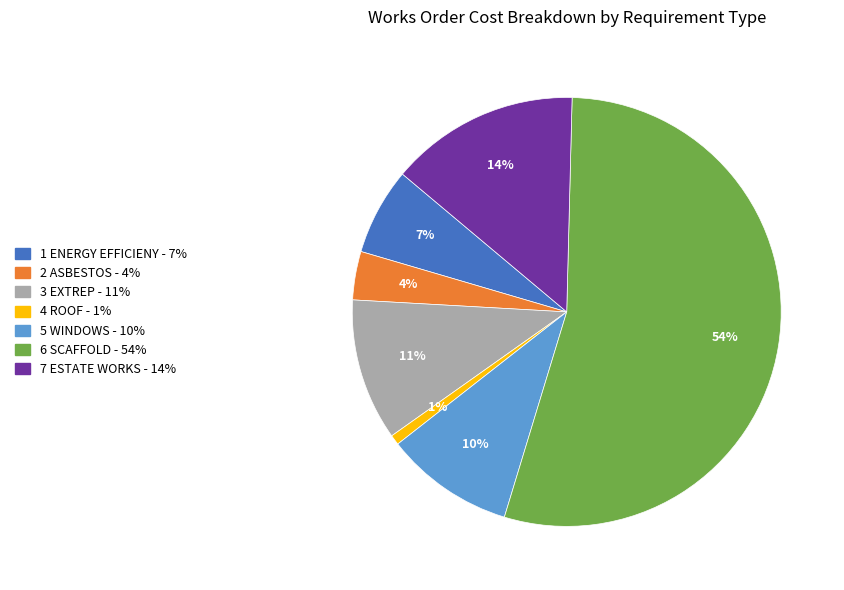

How many segments does this pie chart have?

7